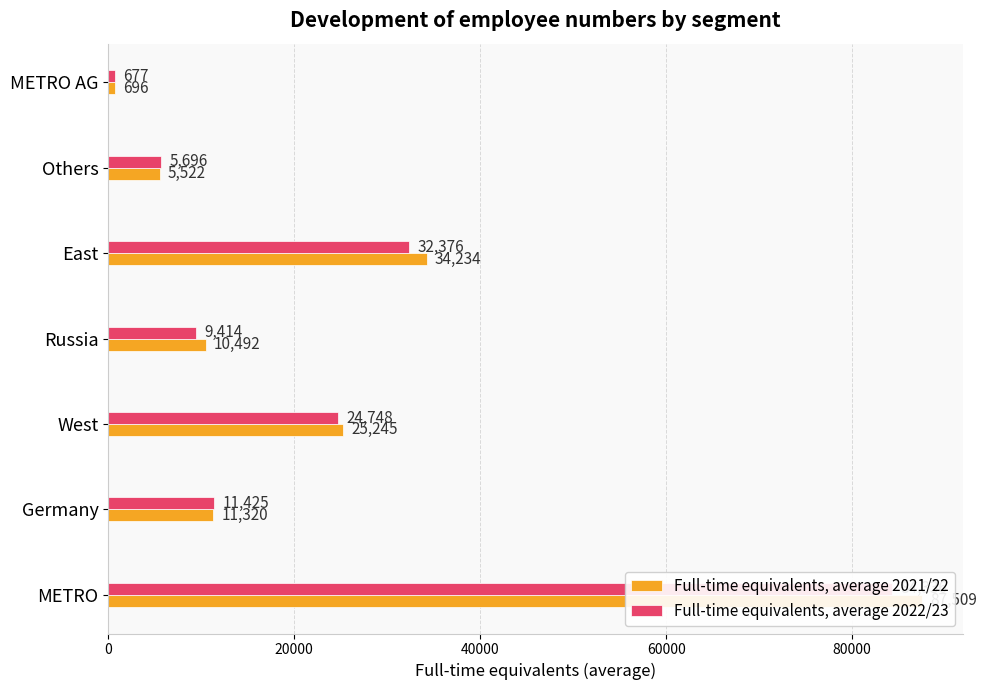

Rank the series at East from lowest to highest value.

Full-time equivalents, average 2022/23, Full-time equivalents, average 2021/22